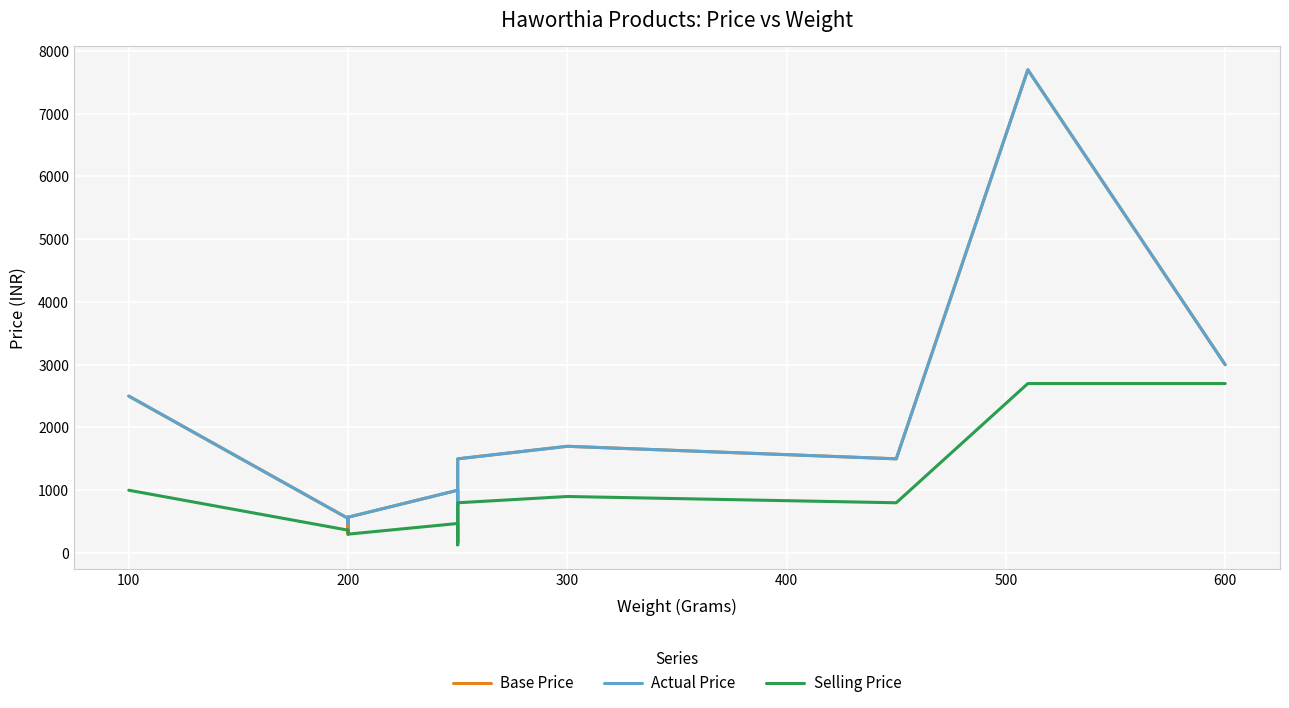

Which series has the largest total across all categories?

Actual Price